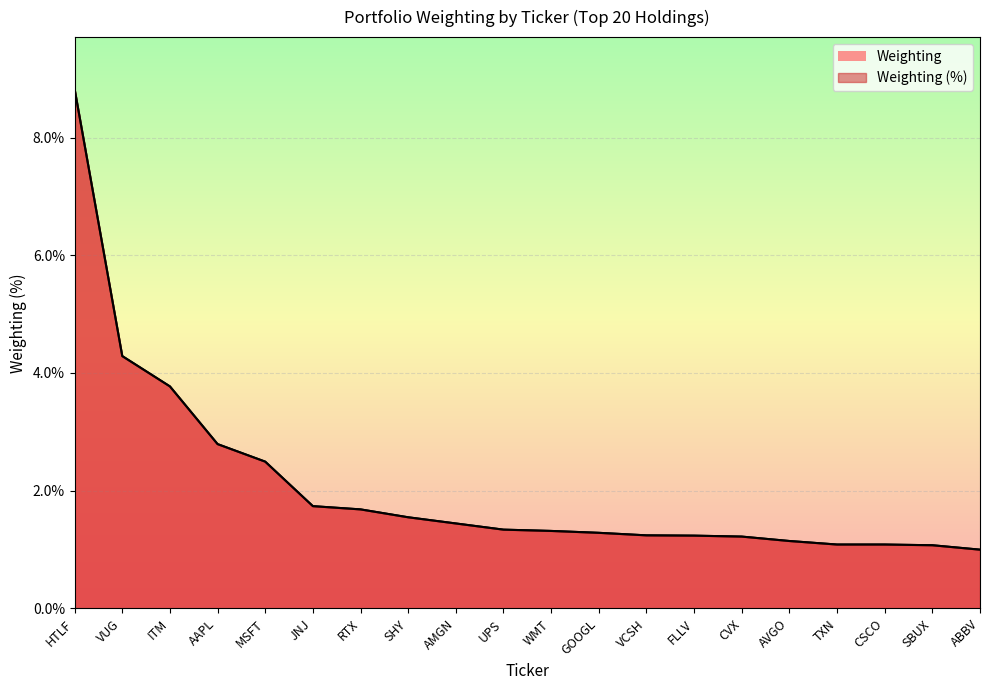

What is the sum of all values?

41.6